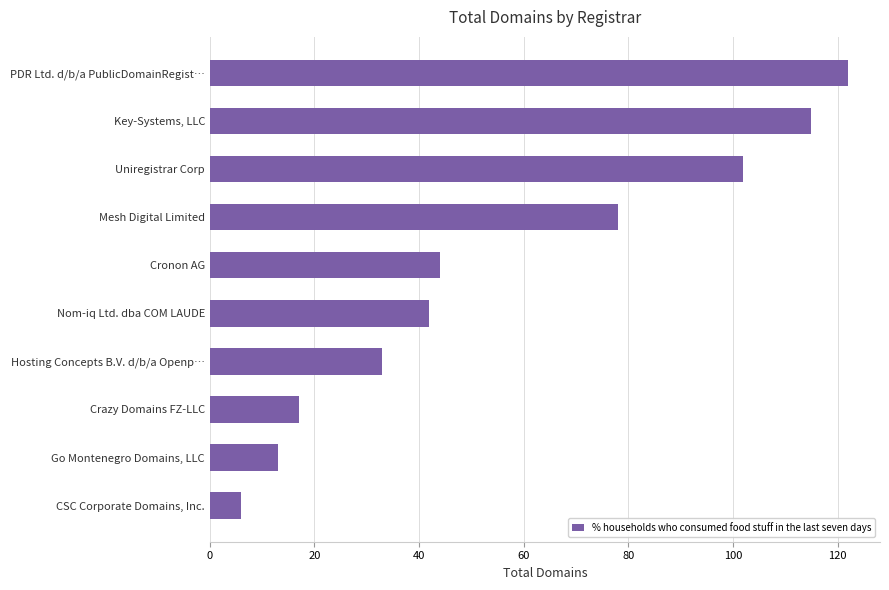

What is the ratio of the value at Cronon AG to the value at CSC Corporate Domains, Inc.?

7.3